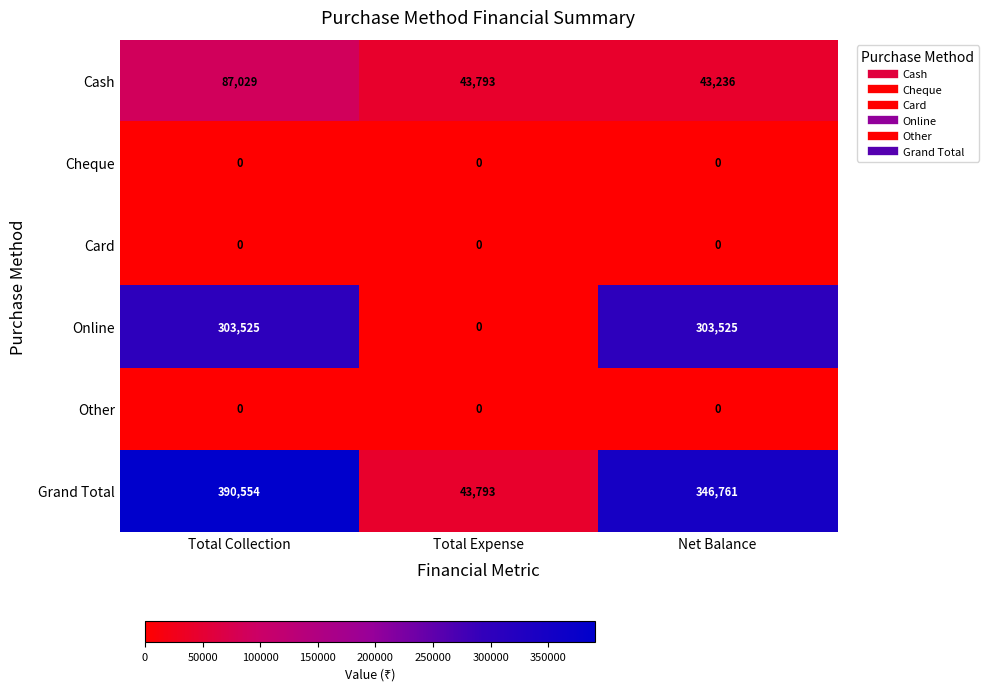

Reading right to left, transcribe all the data shown in this chart.

Cash: Net Balance=43236	Total Expense=43793	Total Collection=87029
Cheque: Net Balance=0	Total Expense=0	Total Collection=0
Card: Net Balance=0	Total Expense=0	Total Collection=0
Online: Net Balance=303525	Total Expense=0	Total Collection=303525
Other: Net Balance=0	Total Expense=0	Total Collection=0
Grand Total: Net Balance=346761	Total Expense=43793	Total Collection=390554